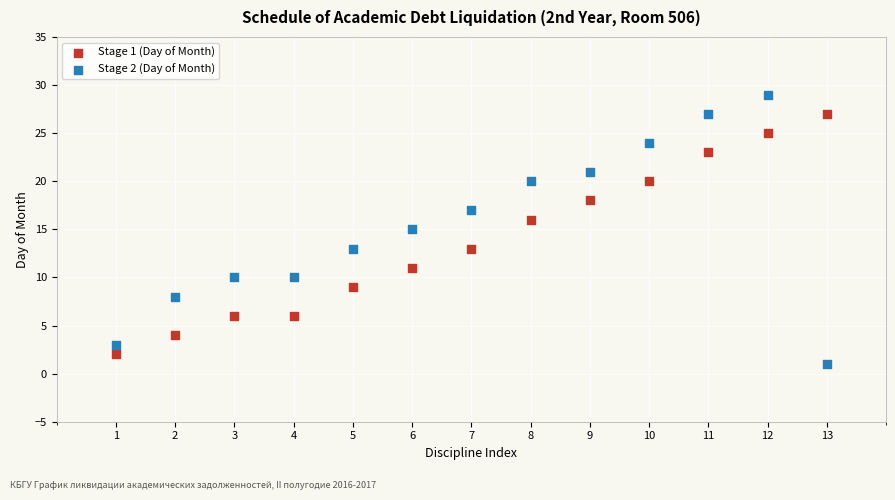

Which series has the largest Y range (max minus min)?

Stage 2 (Day of Month)